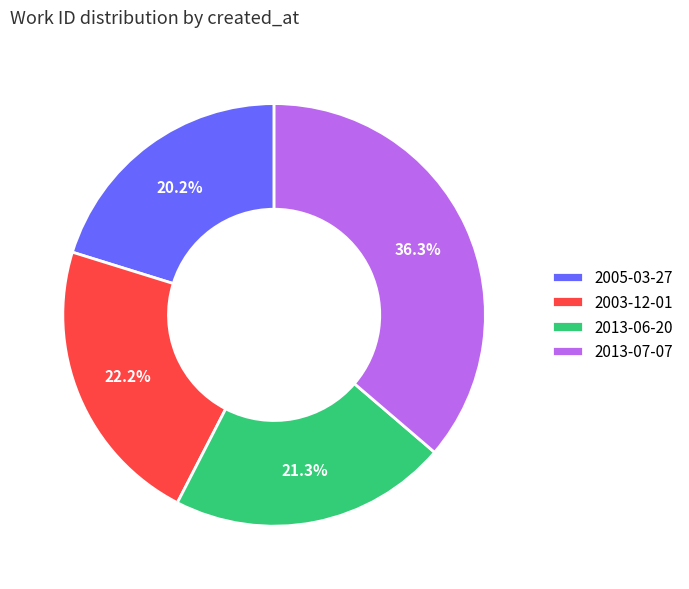

Between 2005-03-27 and 2013-07-07, which is larger?

2013-07-07